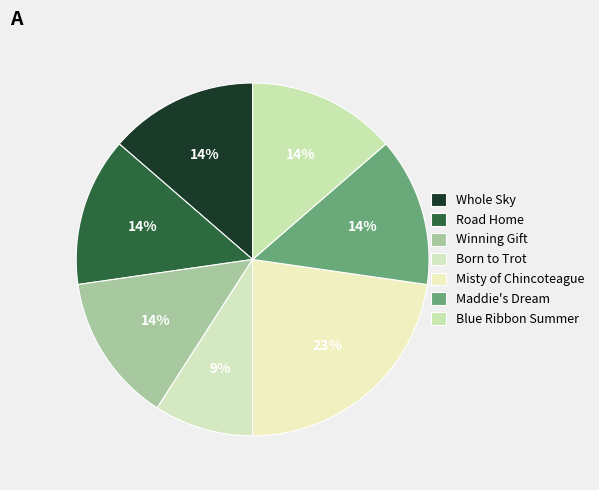

True or false: Blue Ribbon Summer accounts for 25% of the total.

False